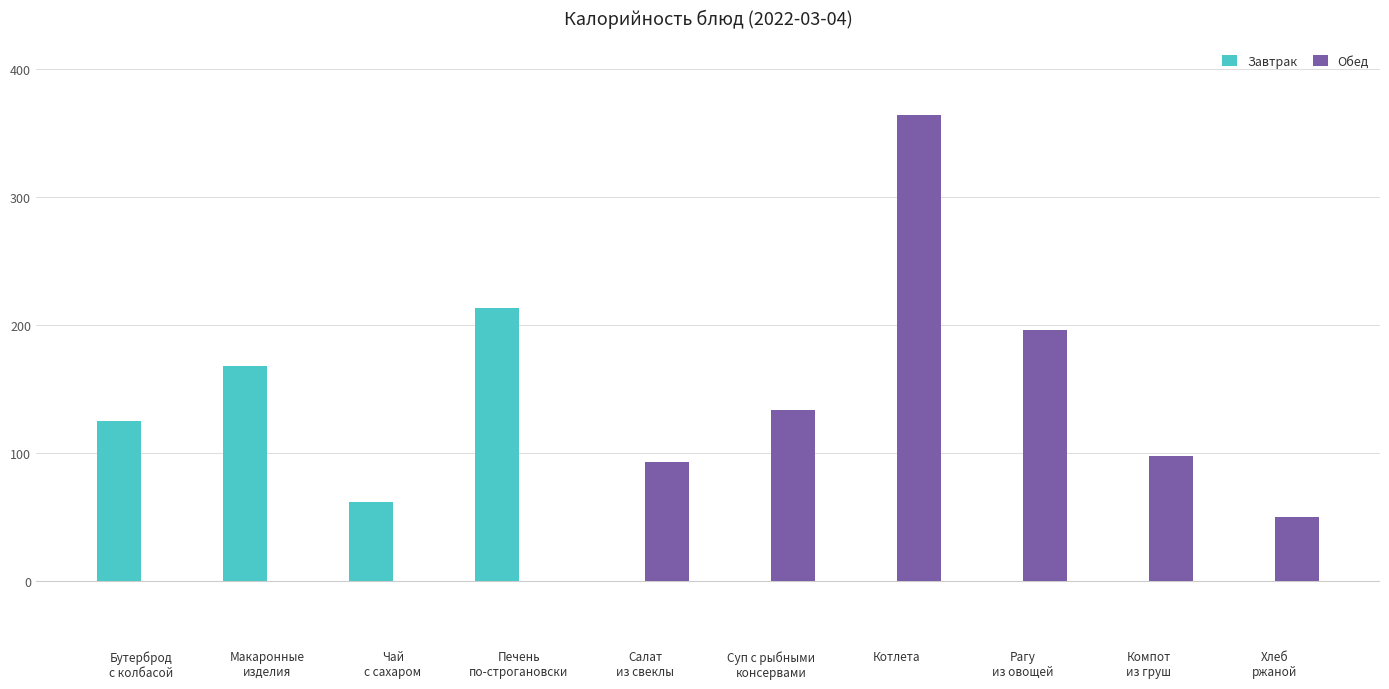

What is the greatest value displayed?

364.0